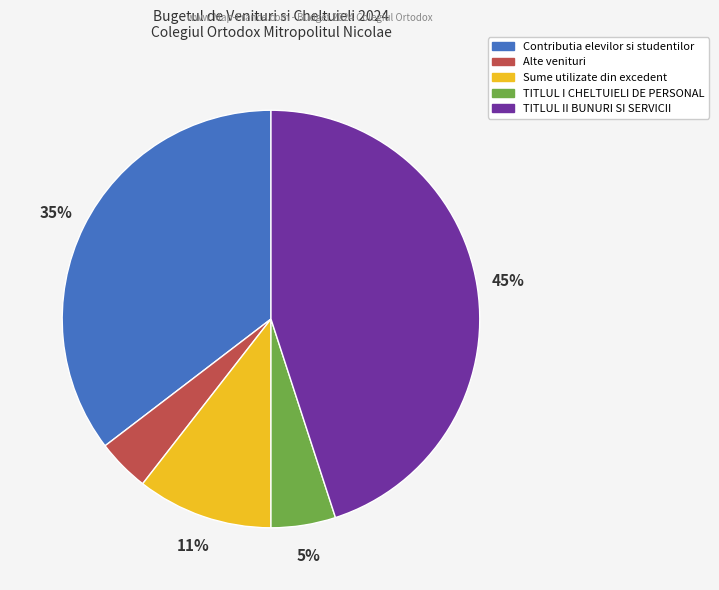

Approximately how many times larger is the value at TITLUL I CHELTUIELI DE PERSONAL compared to Sume utilizate din excedent?

0.5